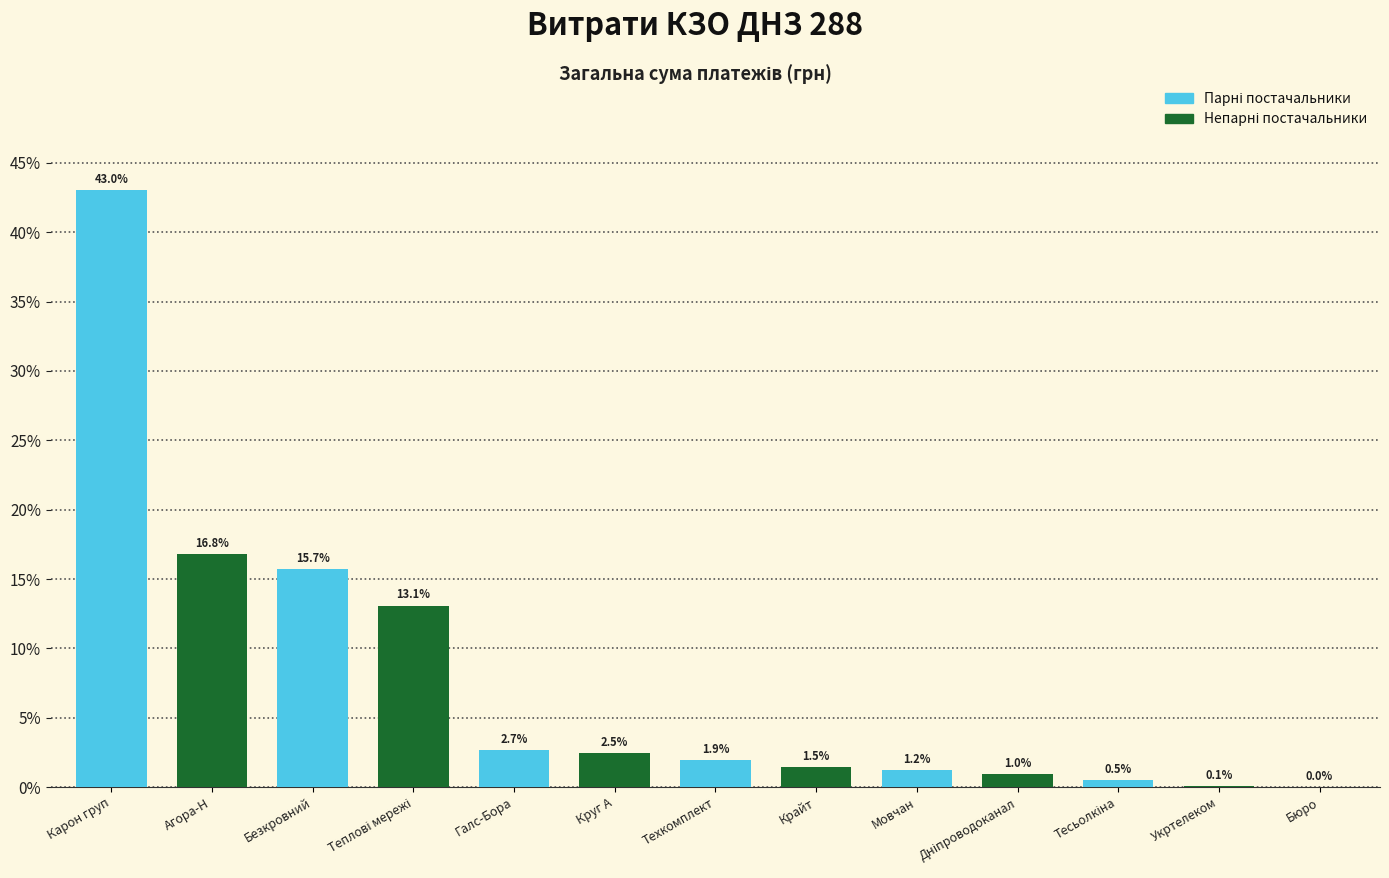

What is the greatest value displayed?

43.0